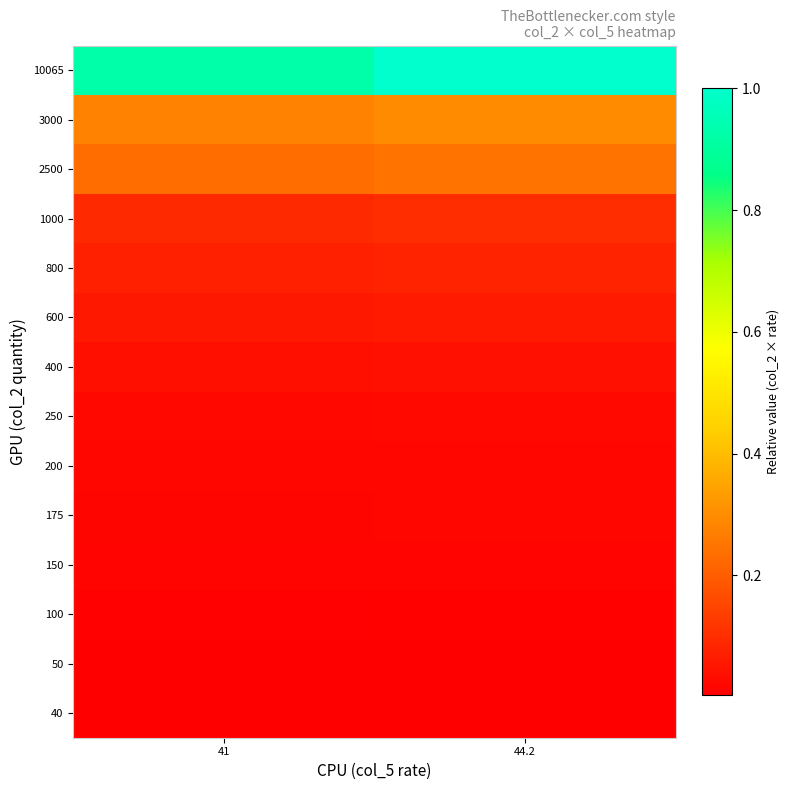

What is the total value across all series at 44.2?

1.9